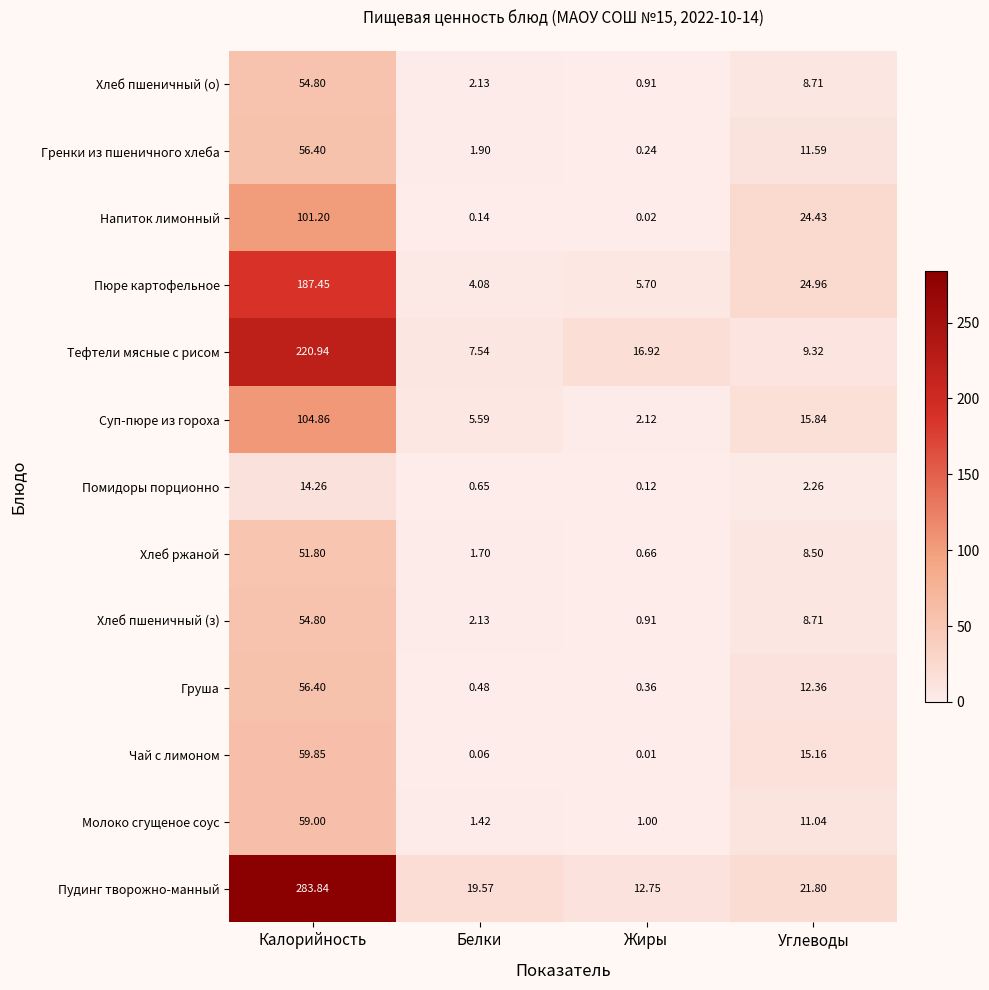

What is the spread (max minus min) of values at Жиры?

16.9